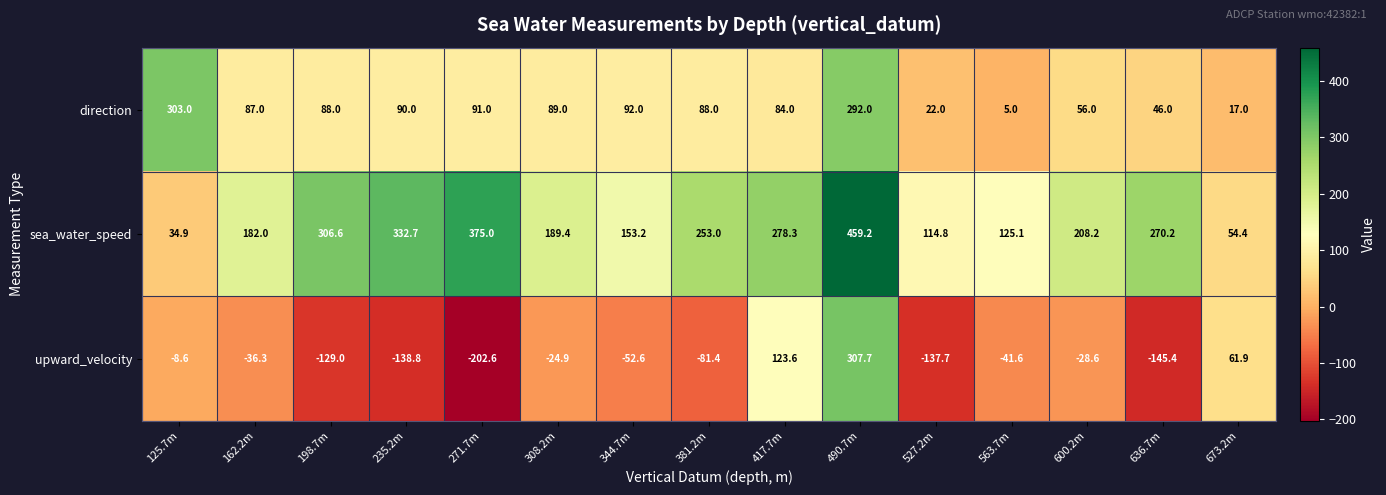

List the series in order of their overall mean, lowest first.

upward_velocity, direction, sea_water_speed